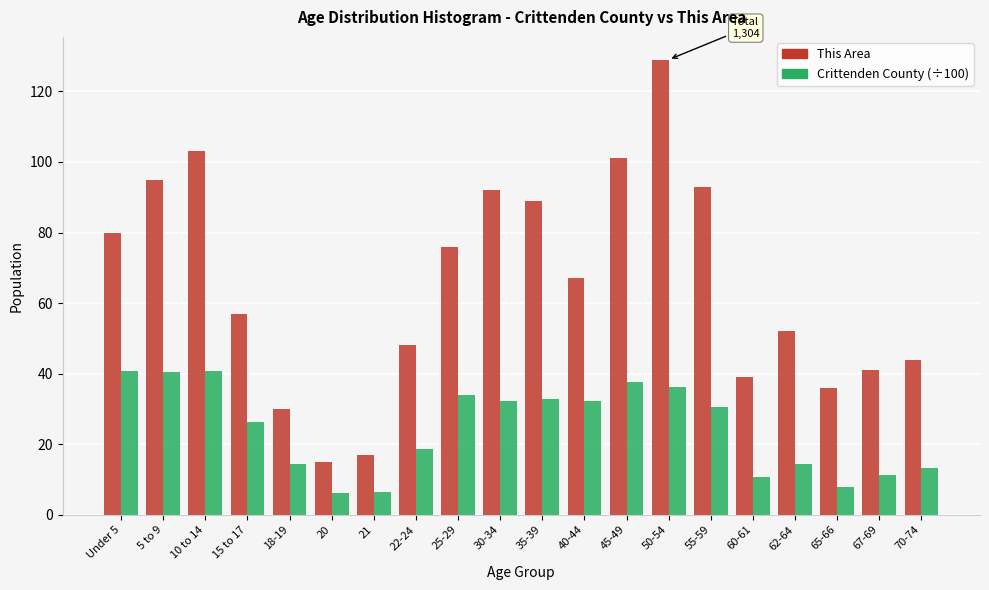

Which series has the largest total across all categories?

This Area